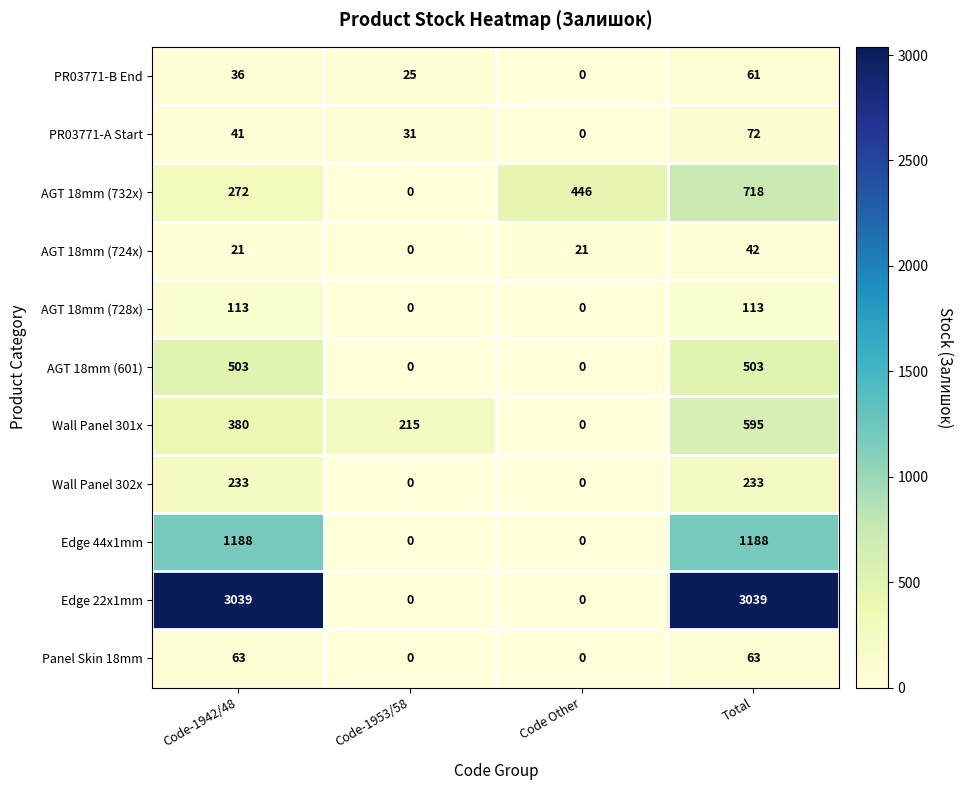

Count the number of data series in this chart.

11